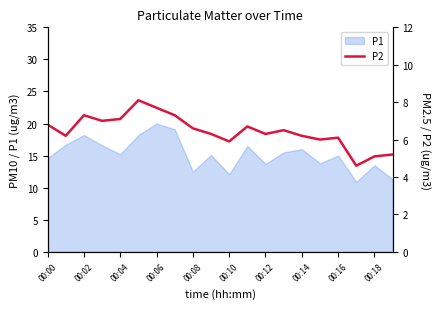

The chart shows a value of 6.7 at 11. True or false?

True